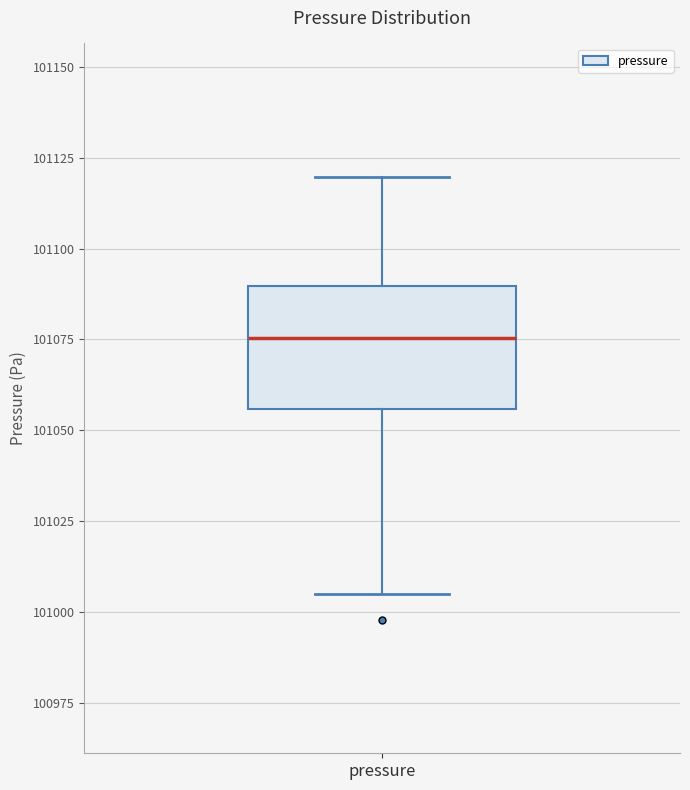

Transcribe this box plot: give where the median line is, the range the box spans, and where the two whiskers end, as read against the y-axis. The values are not printed on the chart, so give them approximately, as read against the axis.

median 101075, box 101055 to 101090, whiskers 101005 to 101120